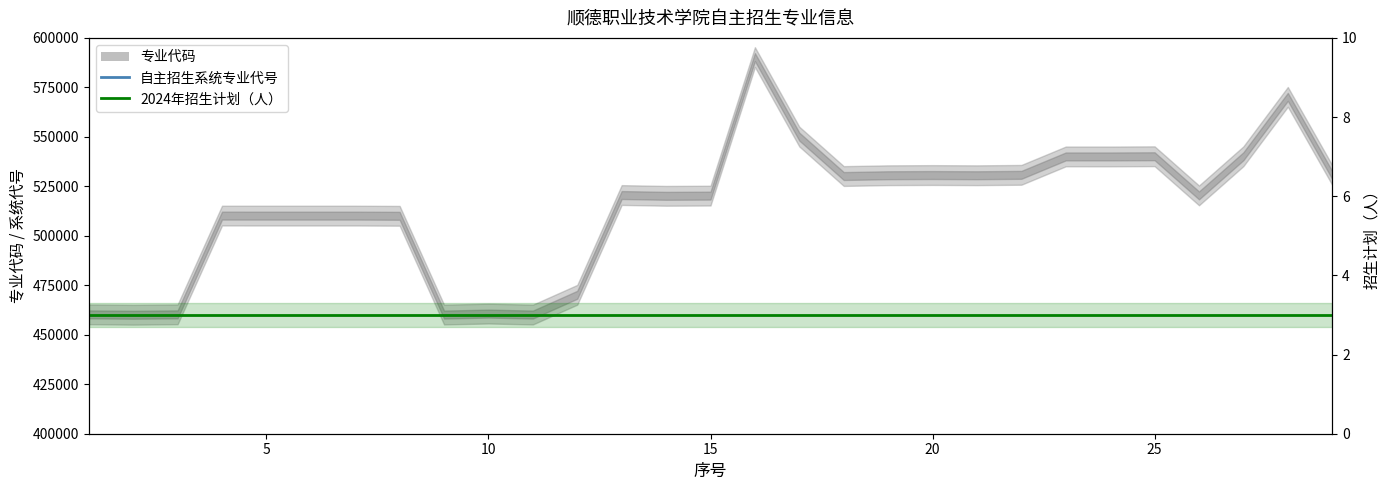

Reading left to right, extract all data points from this chart.

自主招生系统专业代号: 619	616	620	628	625	626	627	624	617	622	618	623	632	629	630	646	644	633	636	638	635	639	641	640	642	631	643	645	637
2024年招生计划（人）: 3	3	3	3	3	3	3	3	3	3	3	3	3	3	3	3	3	3	3	3	3	3	3	3	3	3	3	3	3